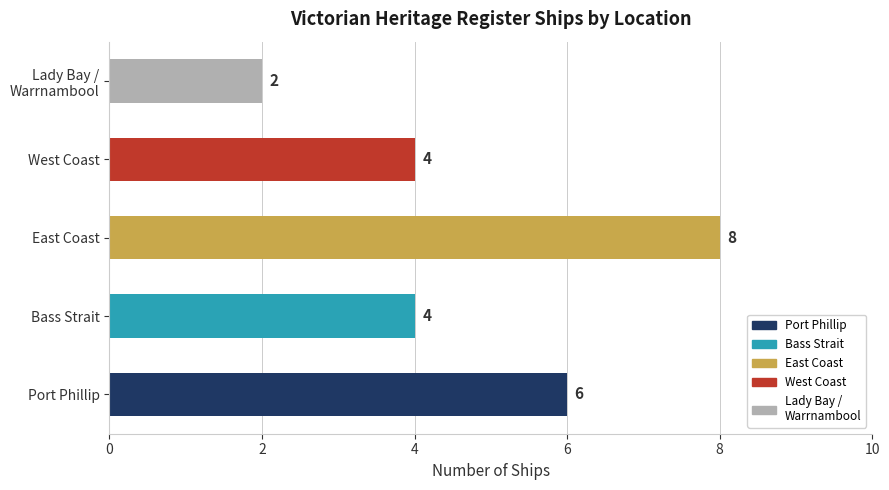

True or false: the data shows 4 at Bass Strait.

True